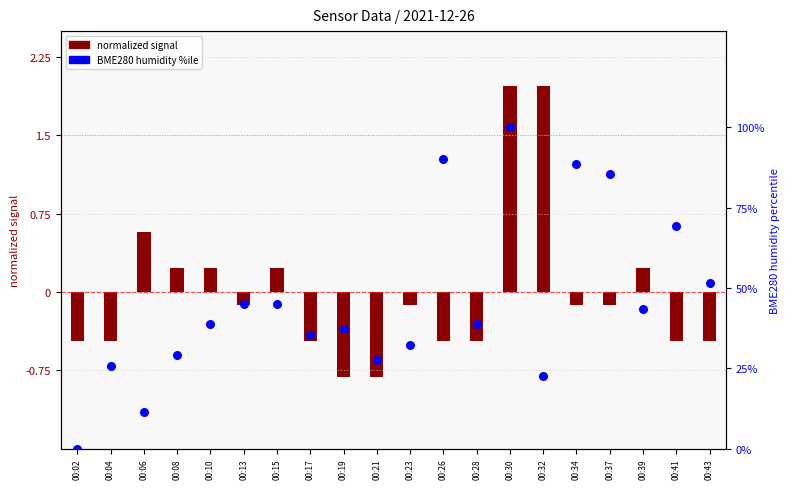

Which series contains the lowest Y value?

normalized signal